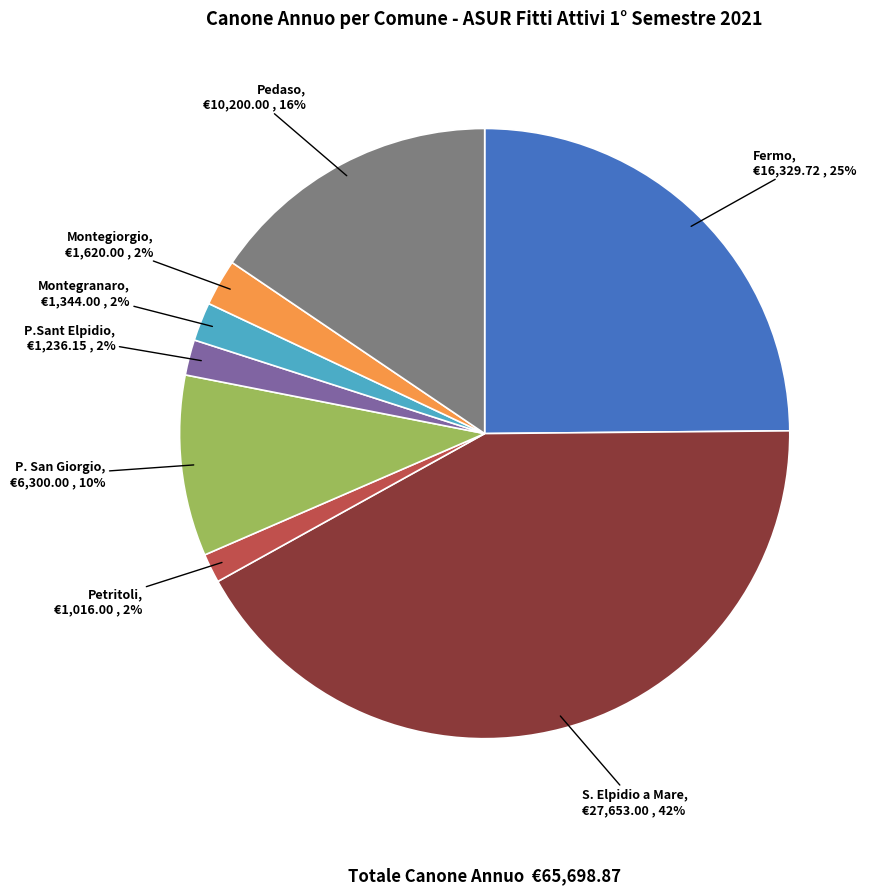

Count the number of slices in the pie.

8